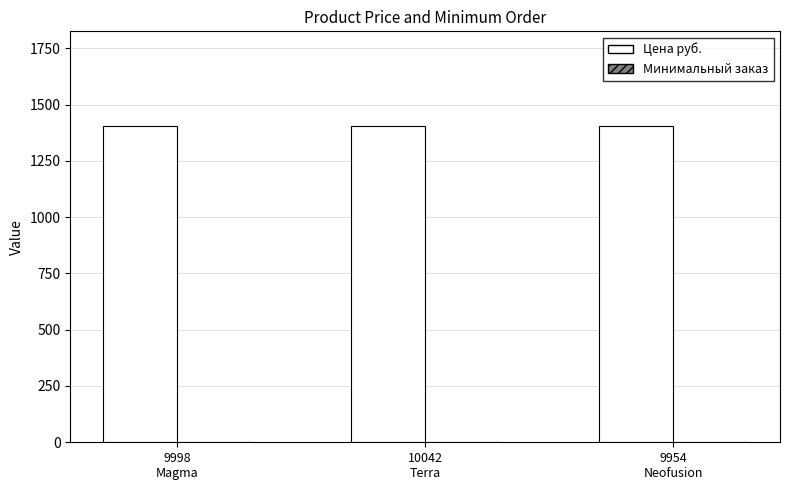

What is the maximum value shown in the chart?

1404